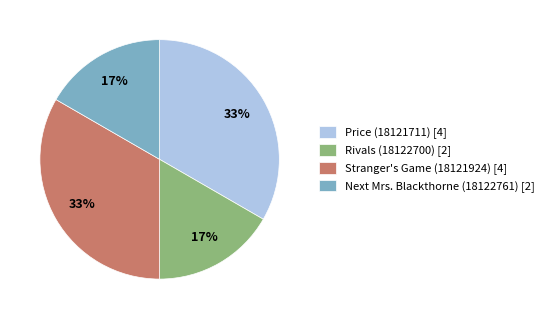

Combined, do Stranger's Game (18121924) [4] and Price (18121711) [4] account for over 50%?

Yes